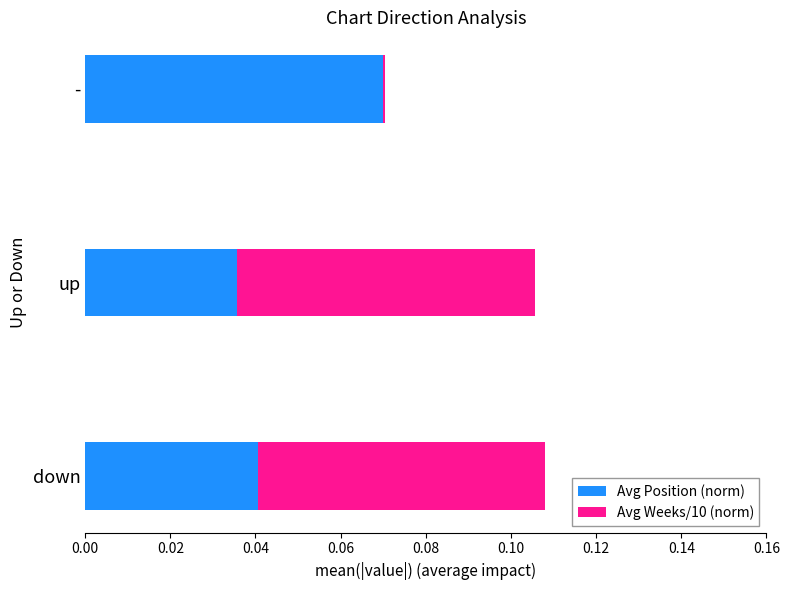

Count the Avg Position (norm) values in the range 0 to 1.

3